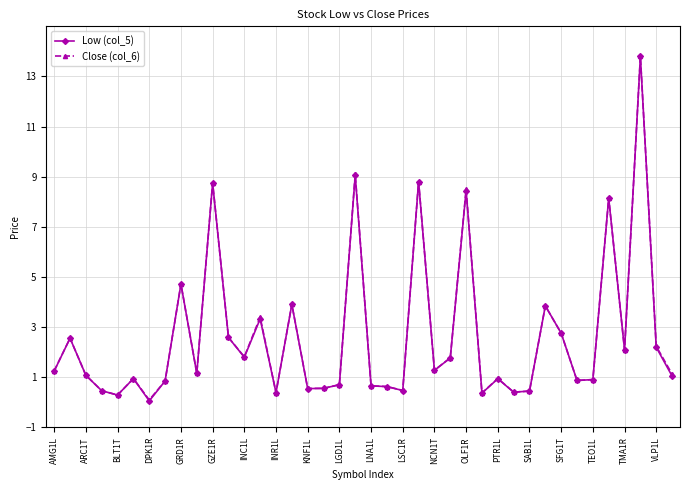

True or false: Close (col_6) has more than 2 interior local peaks.

True